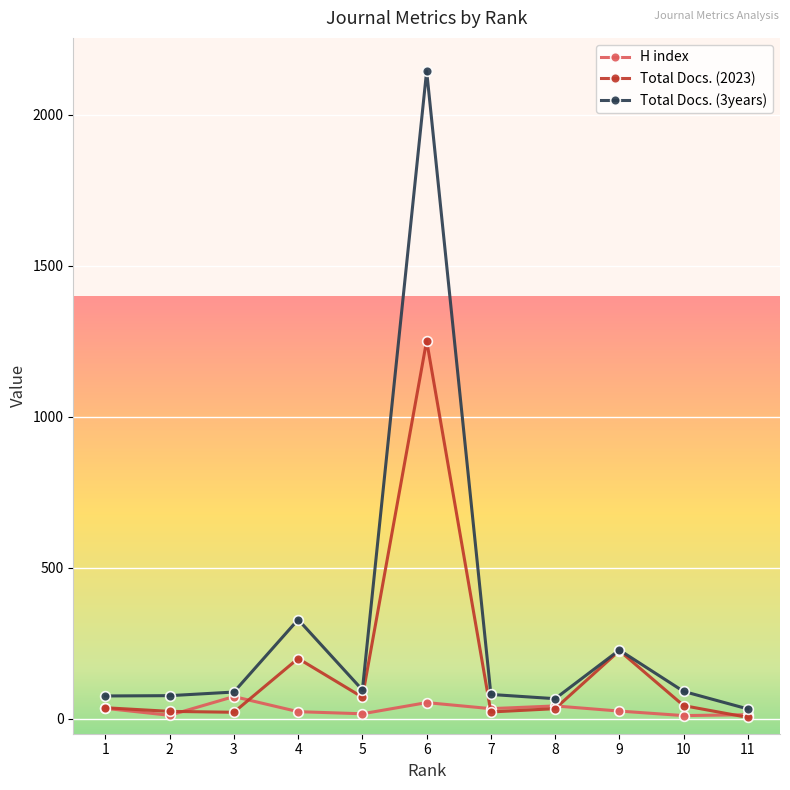

What is the maximum value for H index?

73